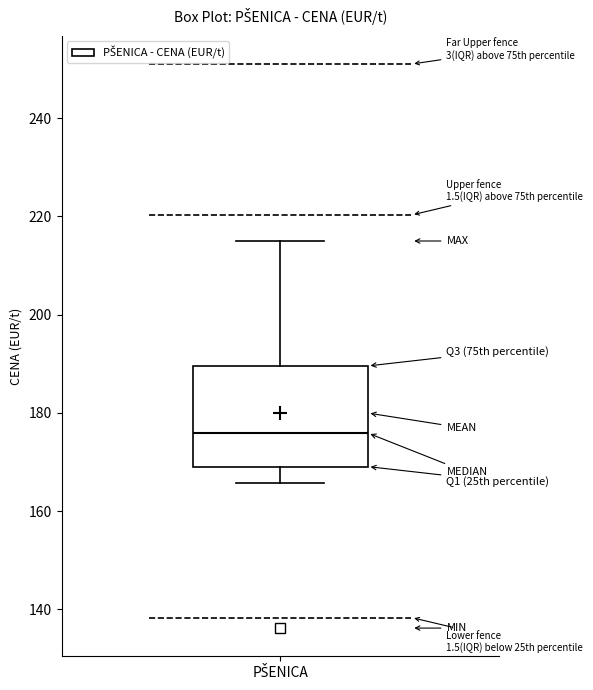

Read this box plot against the y-axis: the position of the median line, the range covered by the box, and the ends of both whiskers. The values are not printed on the chart, so give them approximately, as read against the axis.

median 176, box 170 to 190, whiskers 166 to 216